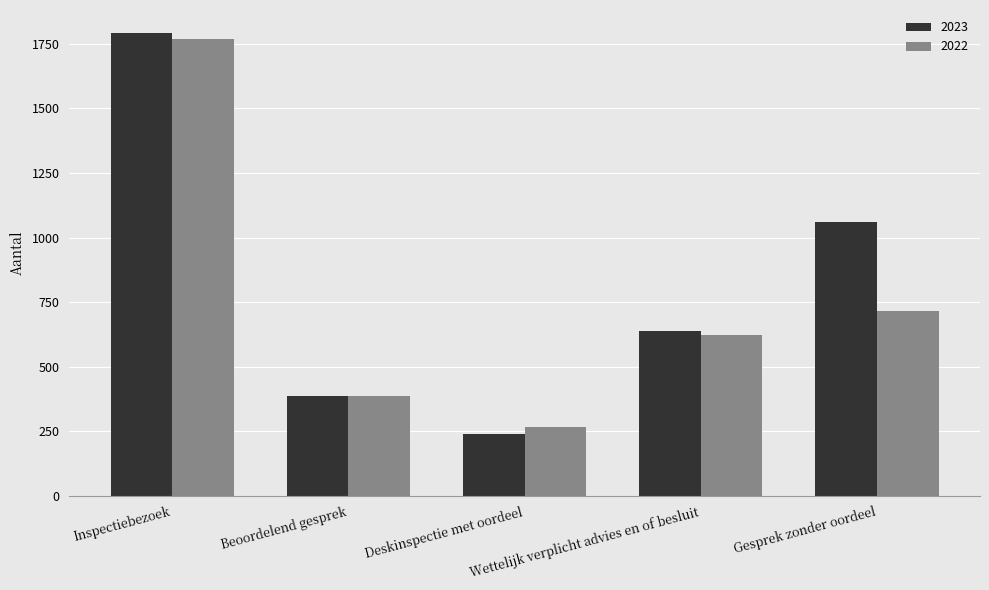

The value of 2022 at Inspectiebezoek is 2679. True or false?

False